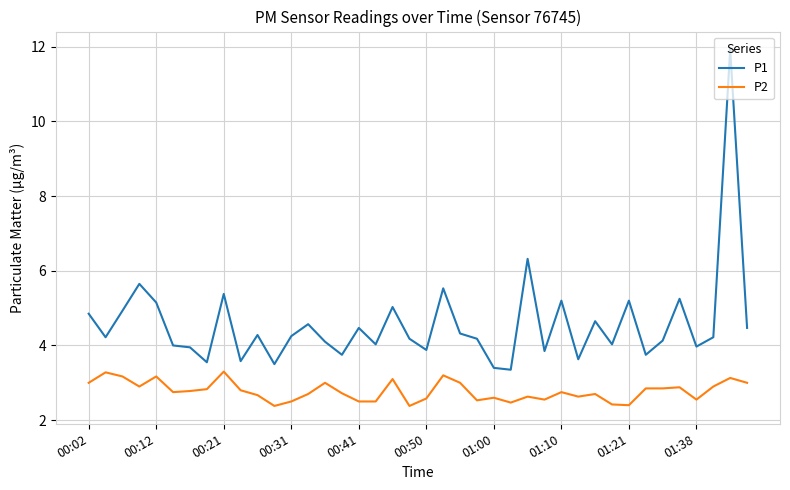

True or false: P1 and P2 cross at least once.

False